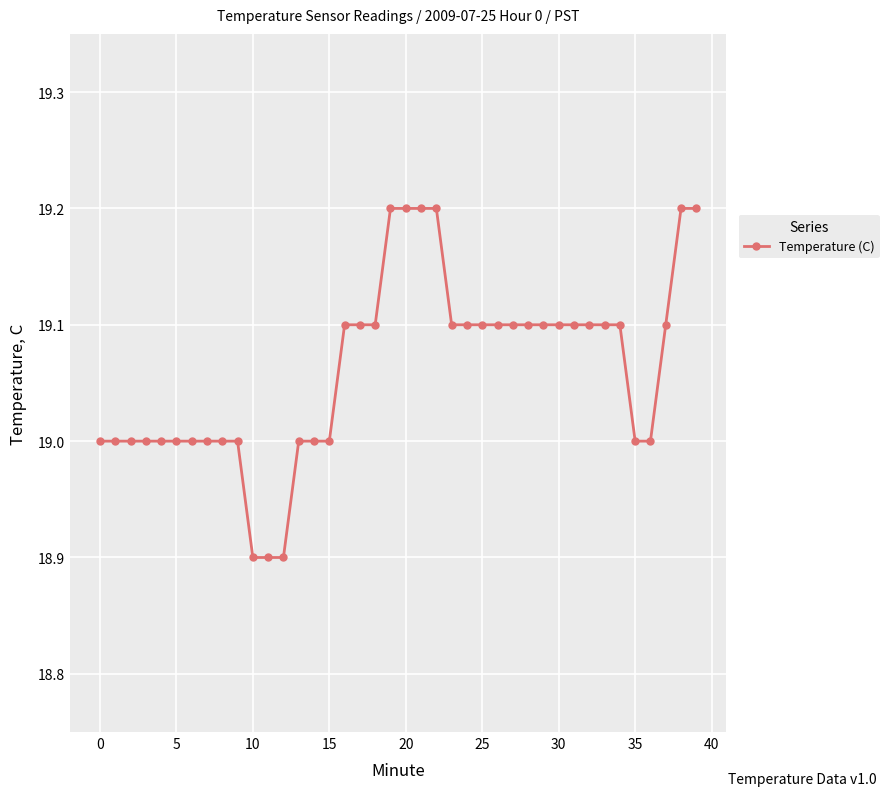

Reading left to right, extract all data points from this chart.

19.0	19.0	19.0	19.0	19.0	19.0	19.0	19.0	19.0	19.0	18.9	18.9	18.9	19.0	19.0	19.0	19.1	19.1	19.1	19.2	19.2	19.2	19.2	19.1	19.1	19.1	19.1	19.1	19.1	19.1	19.1	19.1	19.1	19.1	19.1	19.0	19.0	19.1	19.2	19.2